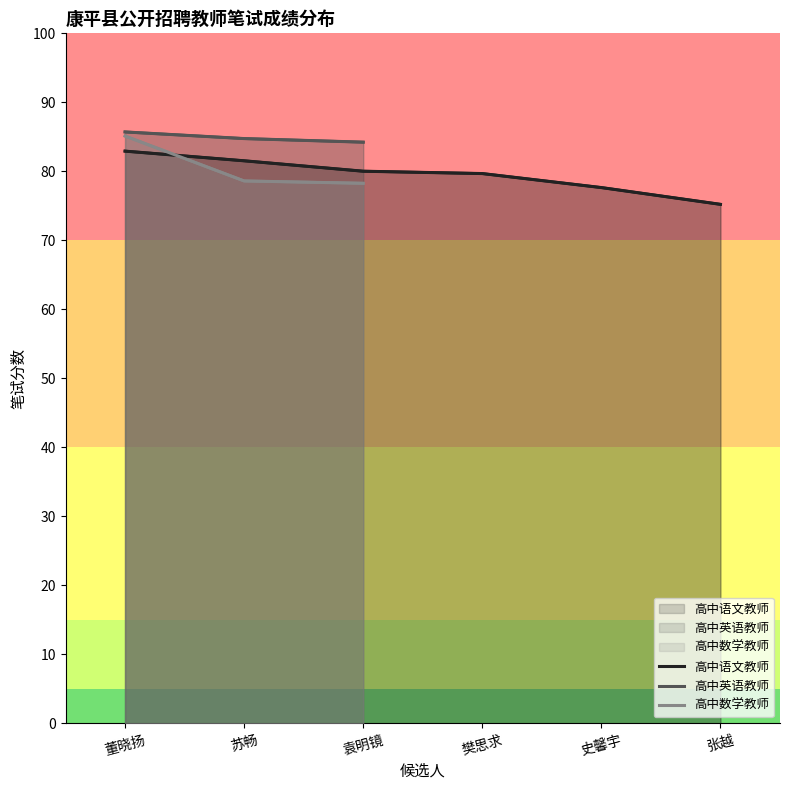

What is the minimum value shown in the chart?

75.2